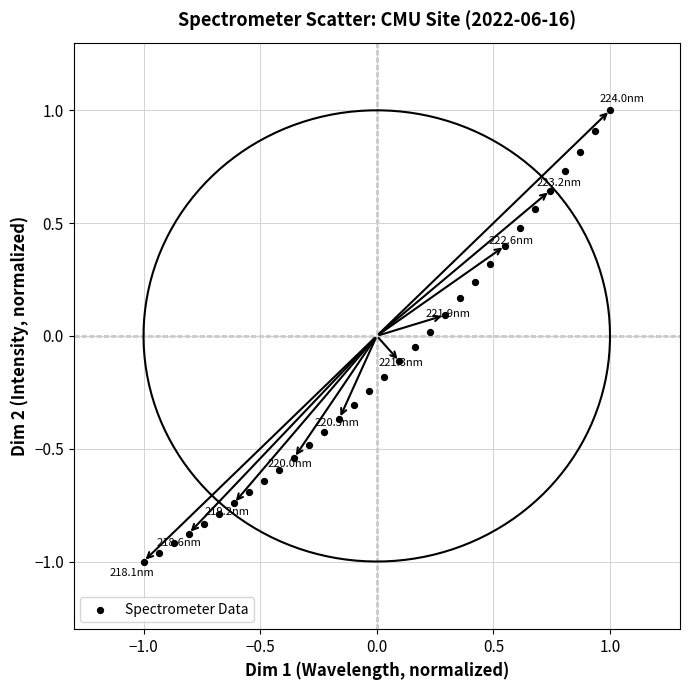

What is the range of Y values (max minus min)?

2.0